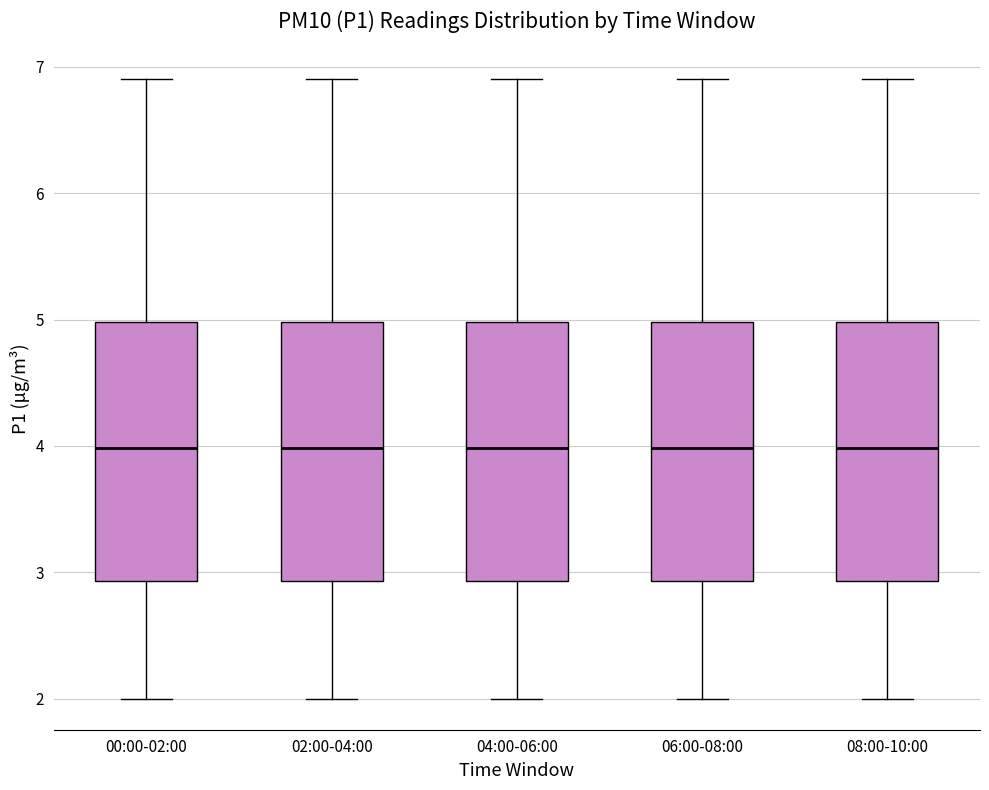

Reading left to right, transcribe this box plot: for each box, give where its median line is, the range the box spans, and where its two whiskers end, as read against the y-axis. The values are not printed on the chart, so give them approximately, as read against the axis.

00:00-02:00: median 4.0, box 2.9 to 5.0, whiskers 2.0 to 6.9
02:00-04:00: median 4.0, box 2.9 to 5.0, whiskers 2.0 to 6.9
04:00-06:00: median 4.0, box 2.9 to 5.0, whiskers 2.0 to 6.9
06:00-08:00: median 4.0, box 2.9 to 5.0, whiskers 2.0 to 6.9
08:00-10:00: median 4.0, box 2.9 to 5.0, whiskers 2.0 to 6.9